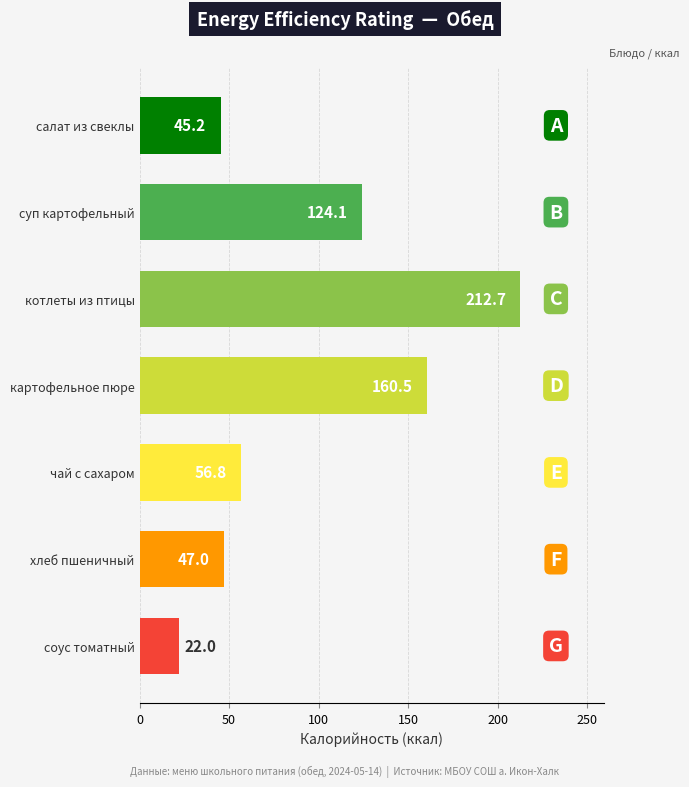

What is the sum of all values?

668.3